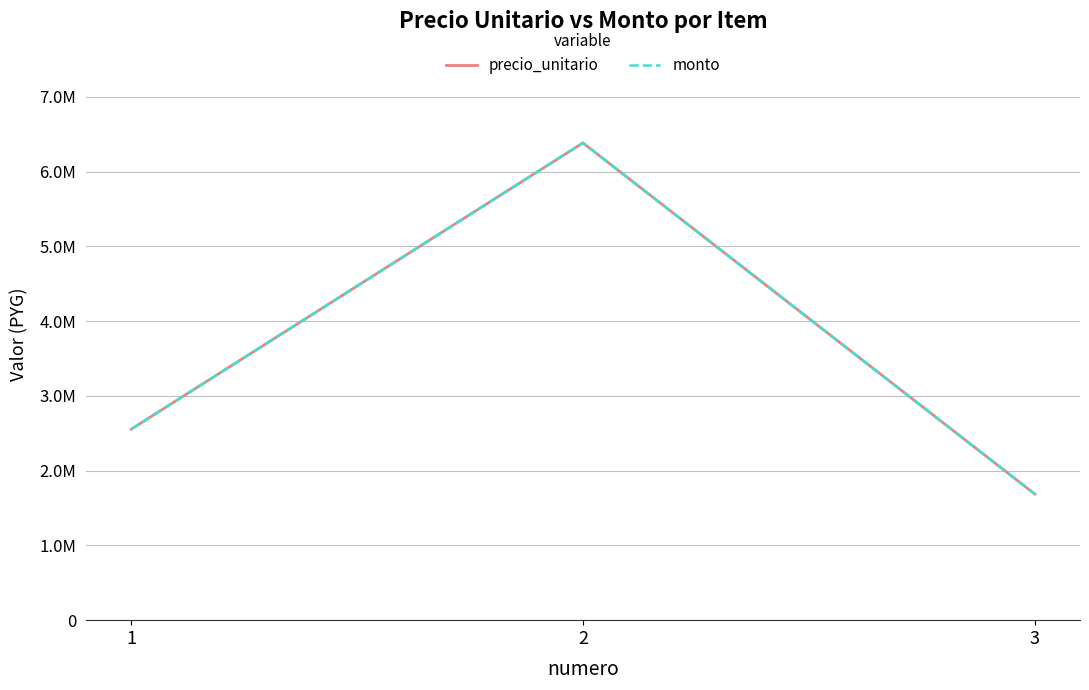

Does the chart have visible grid lines?

Yes